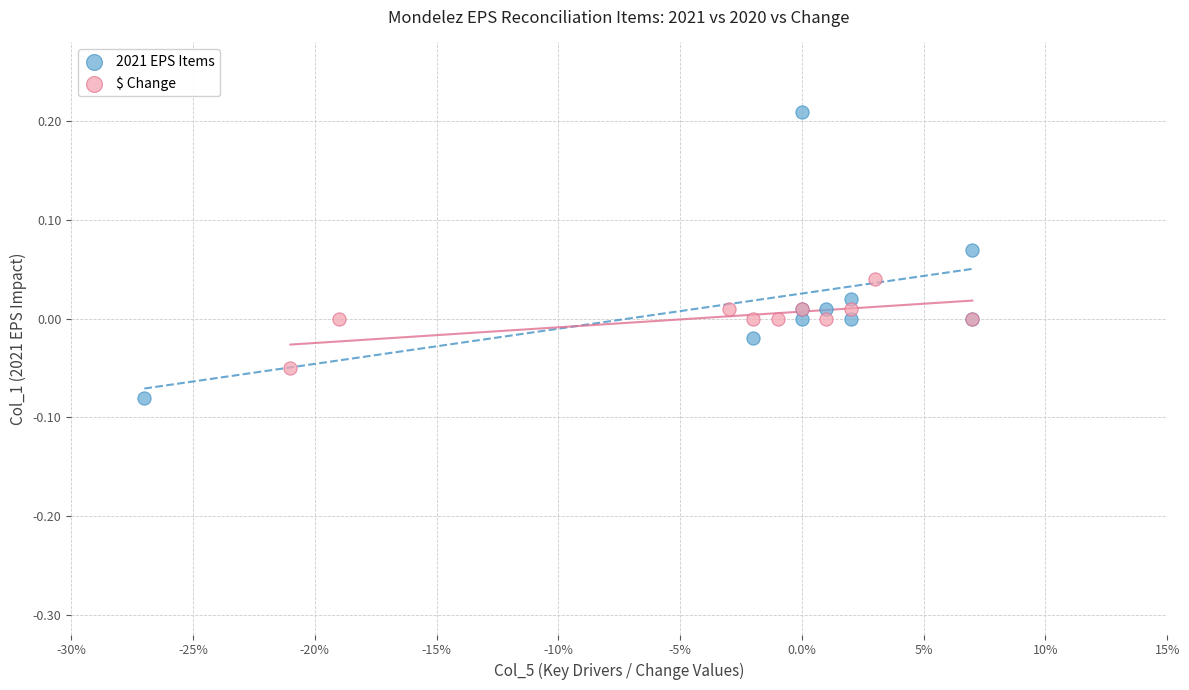

Which series reaches the maximum Y coordinate?

2021 EPS Items